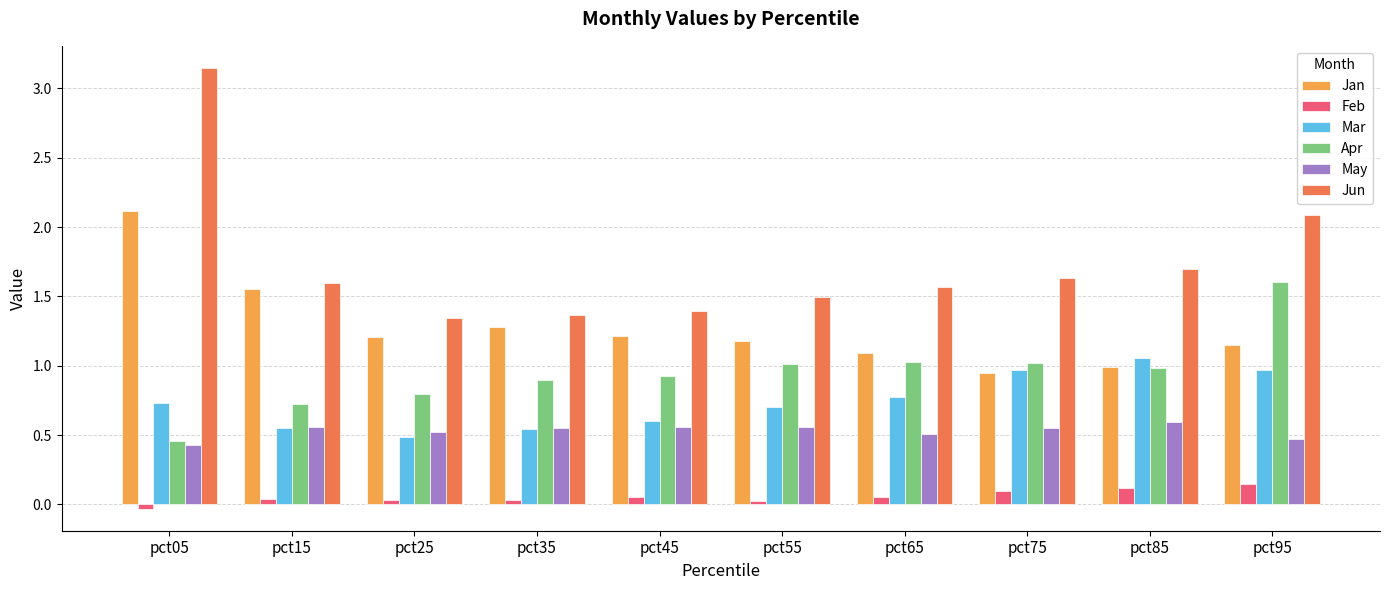

What is the difference between the second highest and minimum values in the Jun series?

0.7